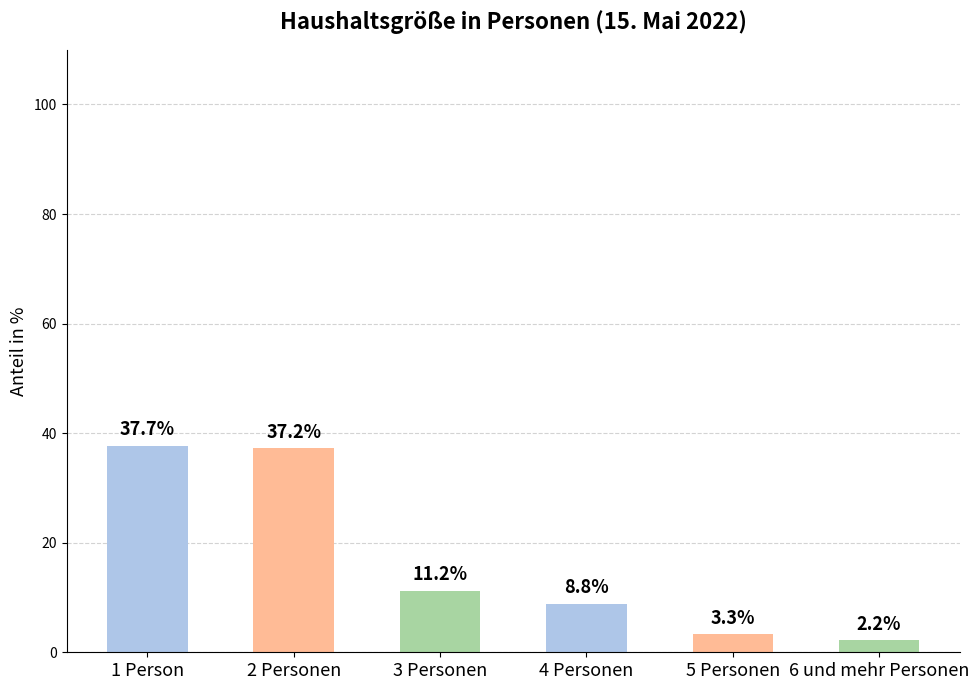

The chart shows a value of 8.8 at 4 Personen. True or false?

True